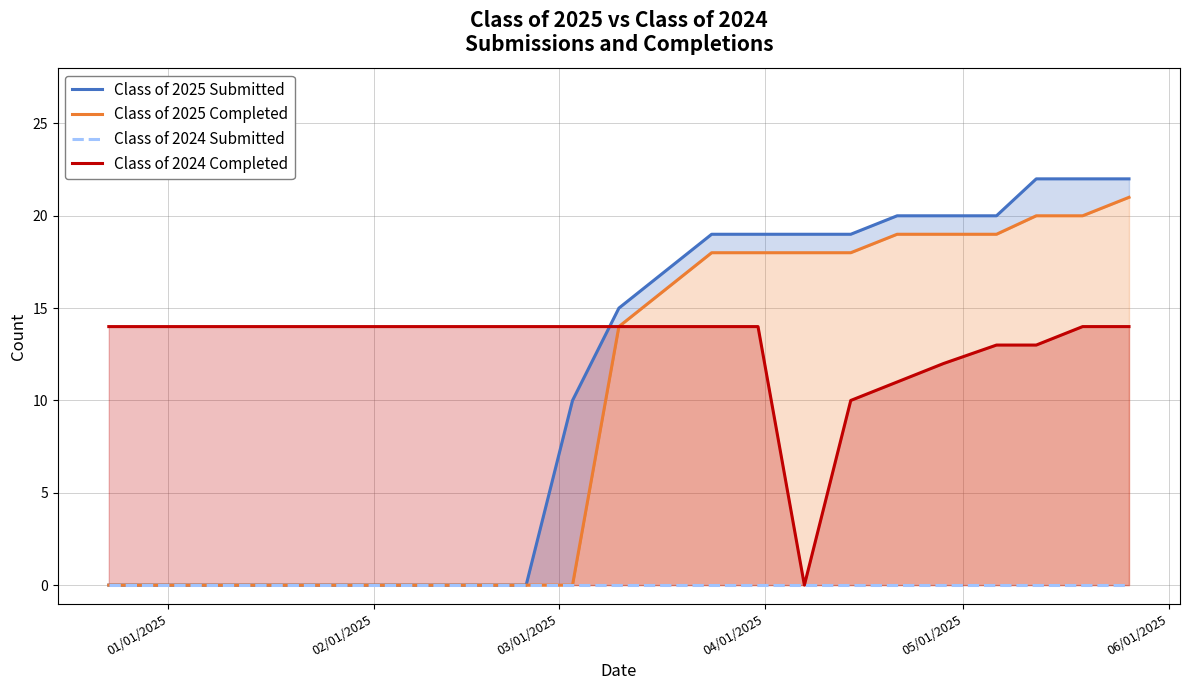

What is the highest value of the Class of 2024 Completed series?

14